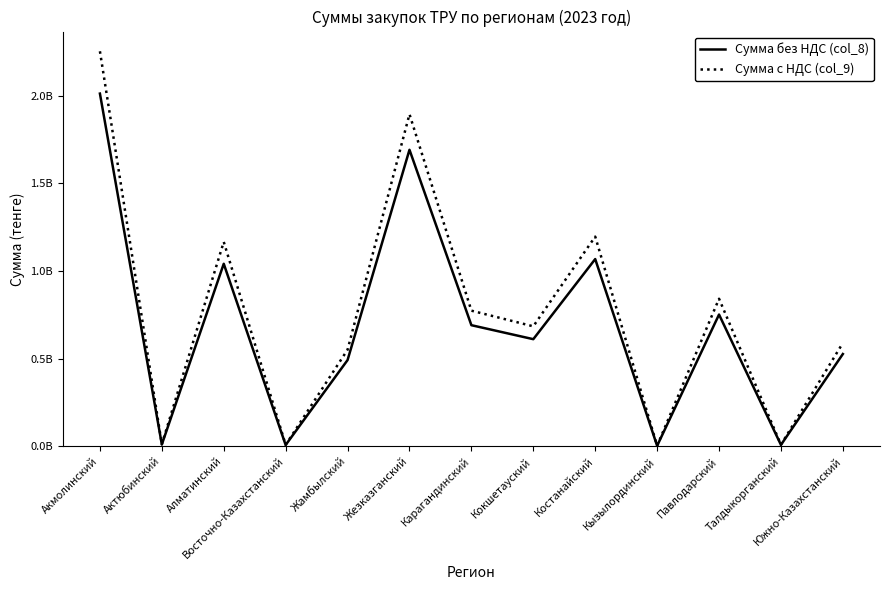

Where is the first local minimum for Сумма без НДС (col_8)?

Актюбинский